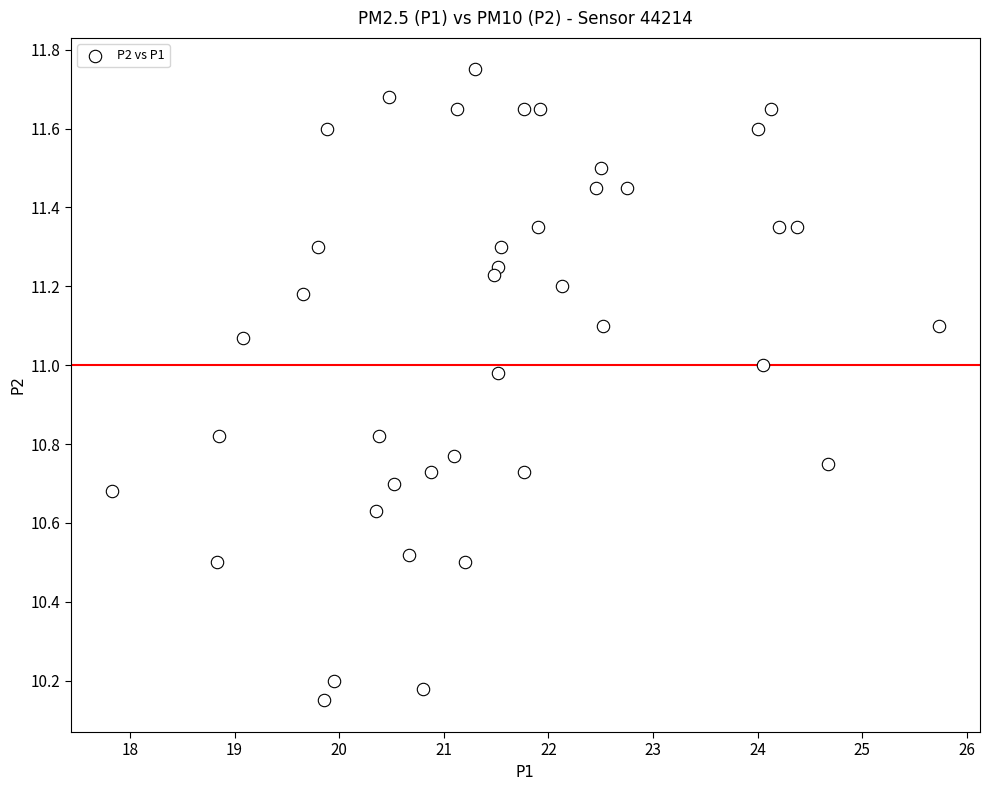

What is the range of X values (max minus min)?

7.9